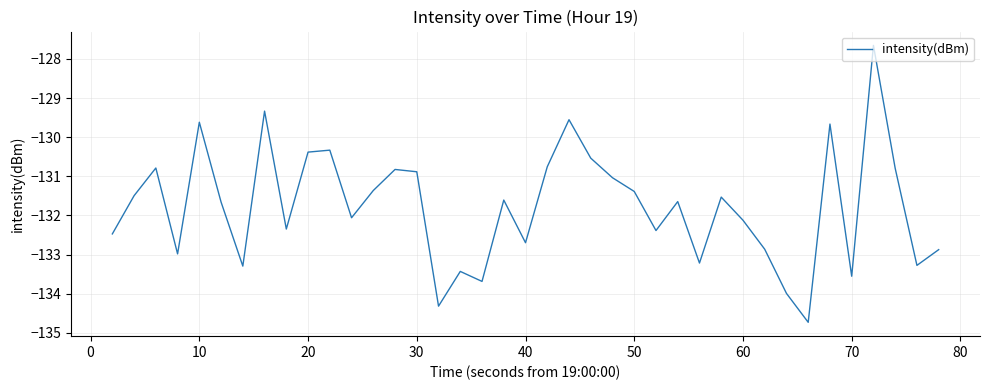

What is the difference between the maximum and minimum values?

7.1